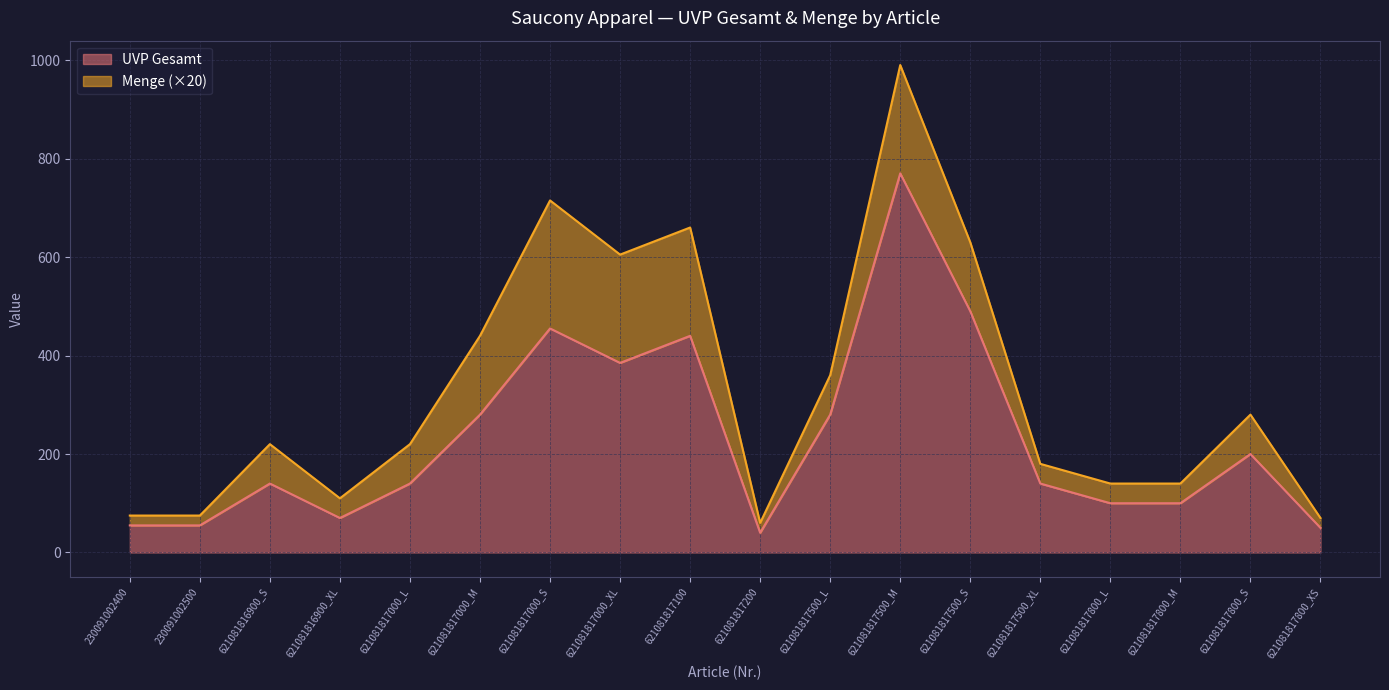

How many lines are shown in the chart?

2